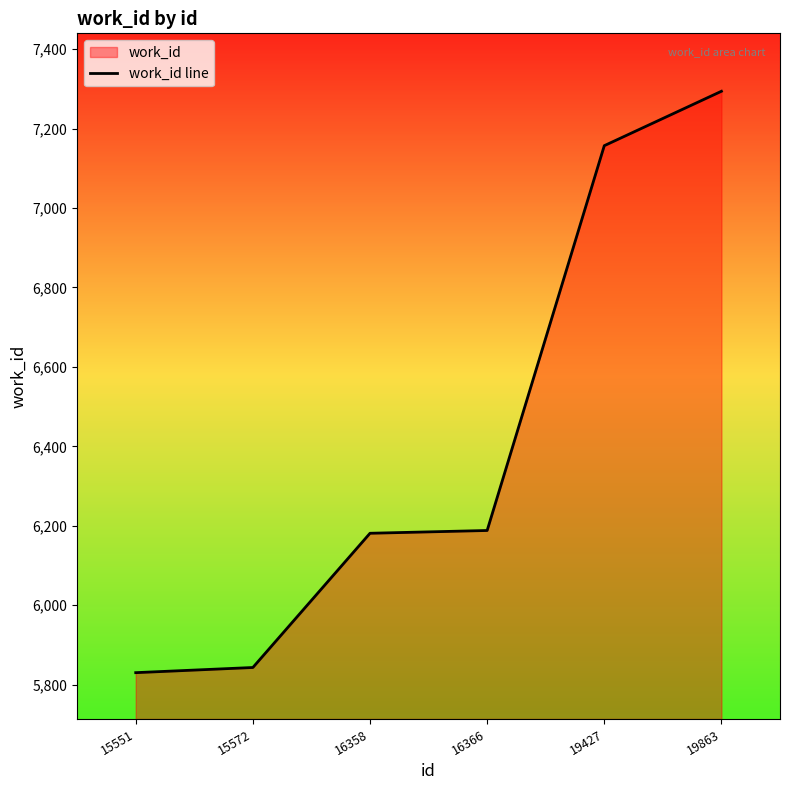

What is the difference between the maximum and minimum values?

1464